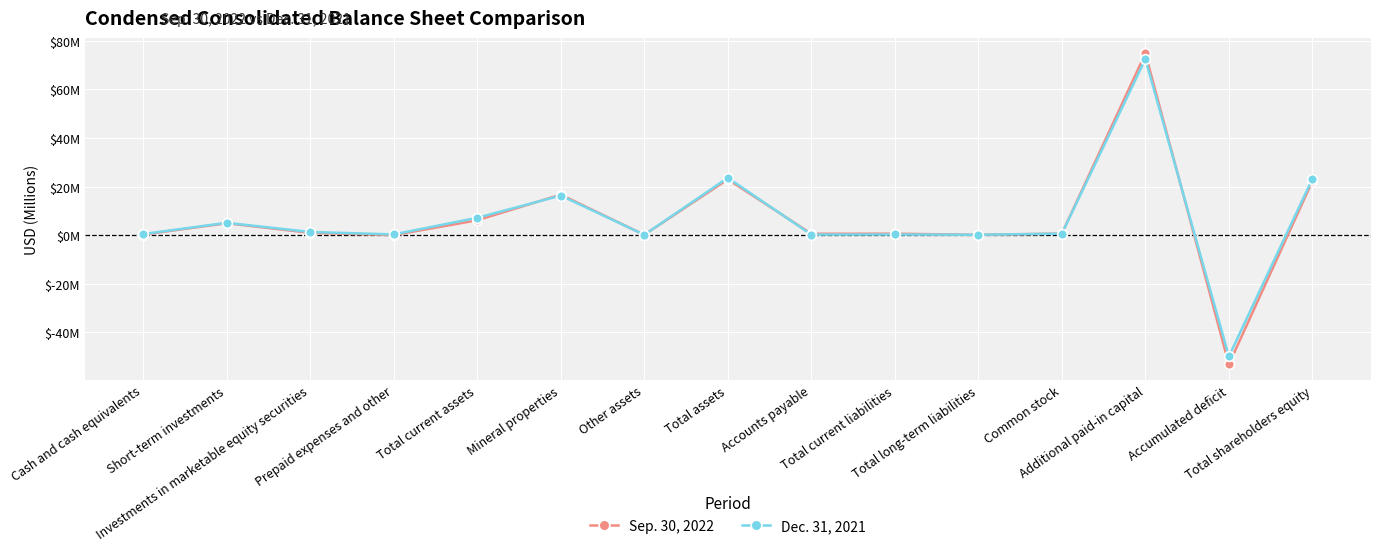

How many data points in Sep. 30, 2022 are above 0?

14